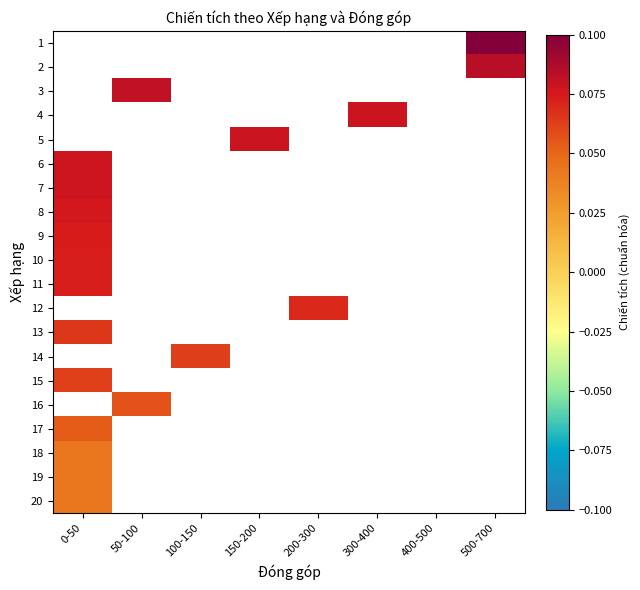

Is the value of 8 at 0-50 greater than the value of 3 at 400-500?

No